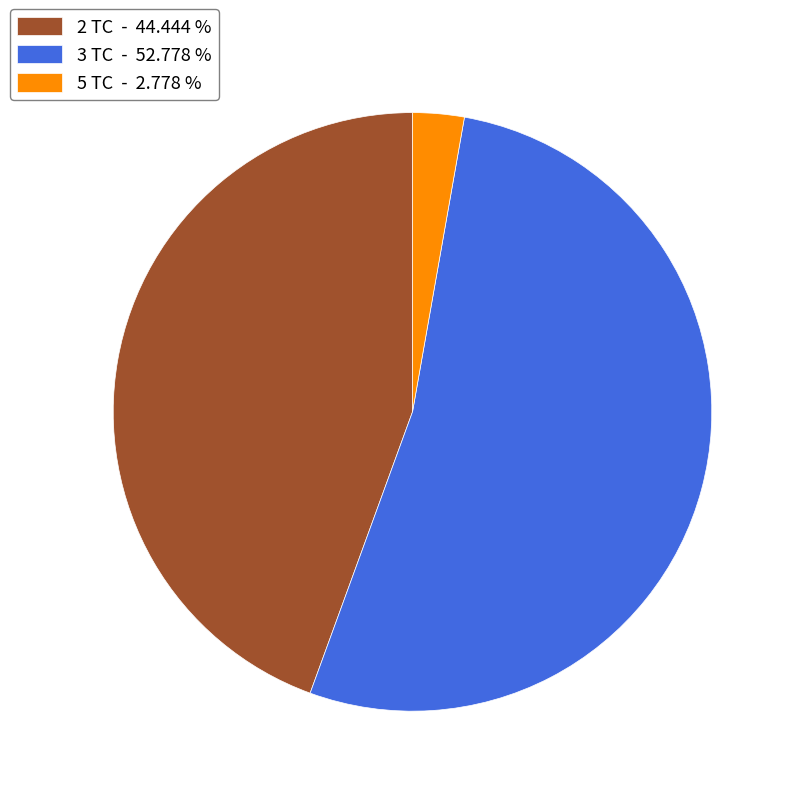

Which slice represents more than half of the pie?

3 TC